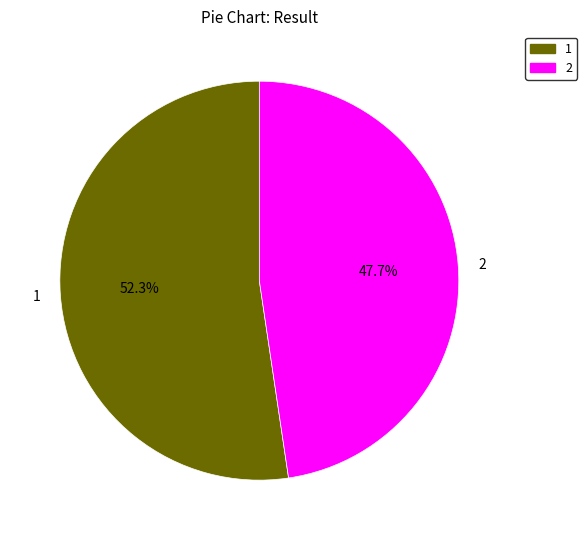

How many segments does this pie chart have?

2